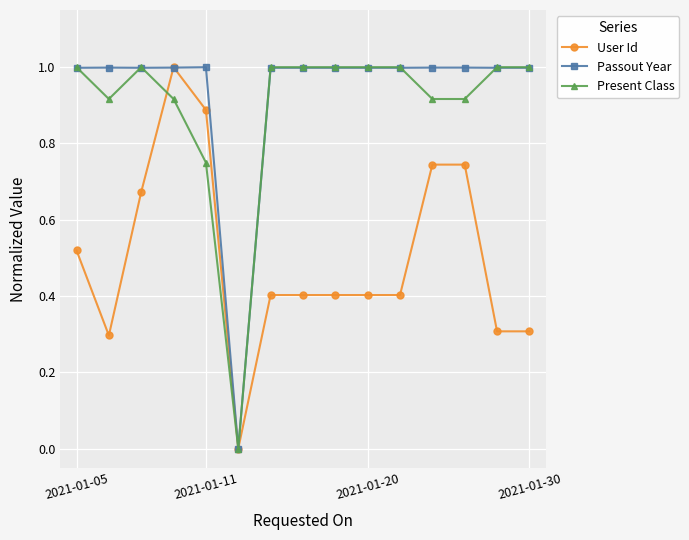

What is the value of the User Id point at the 11th from the left?

0.4